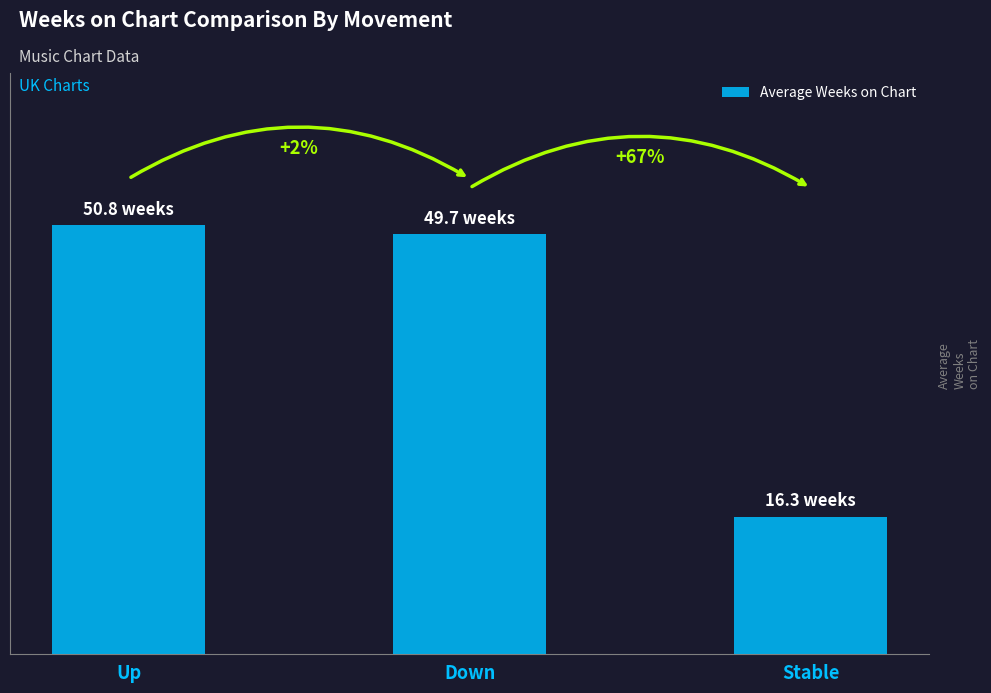

Are the bars horizontal?

No